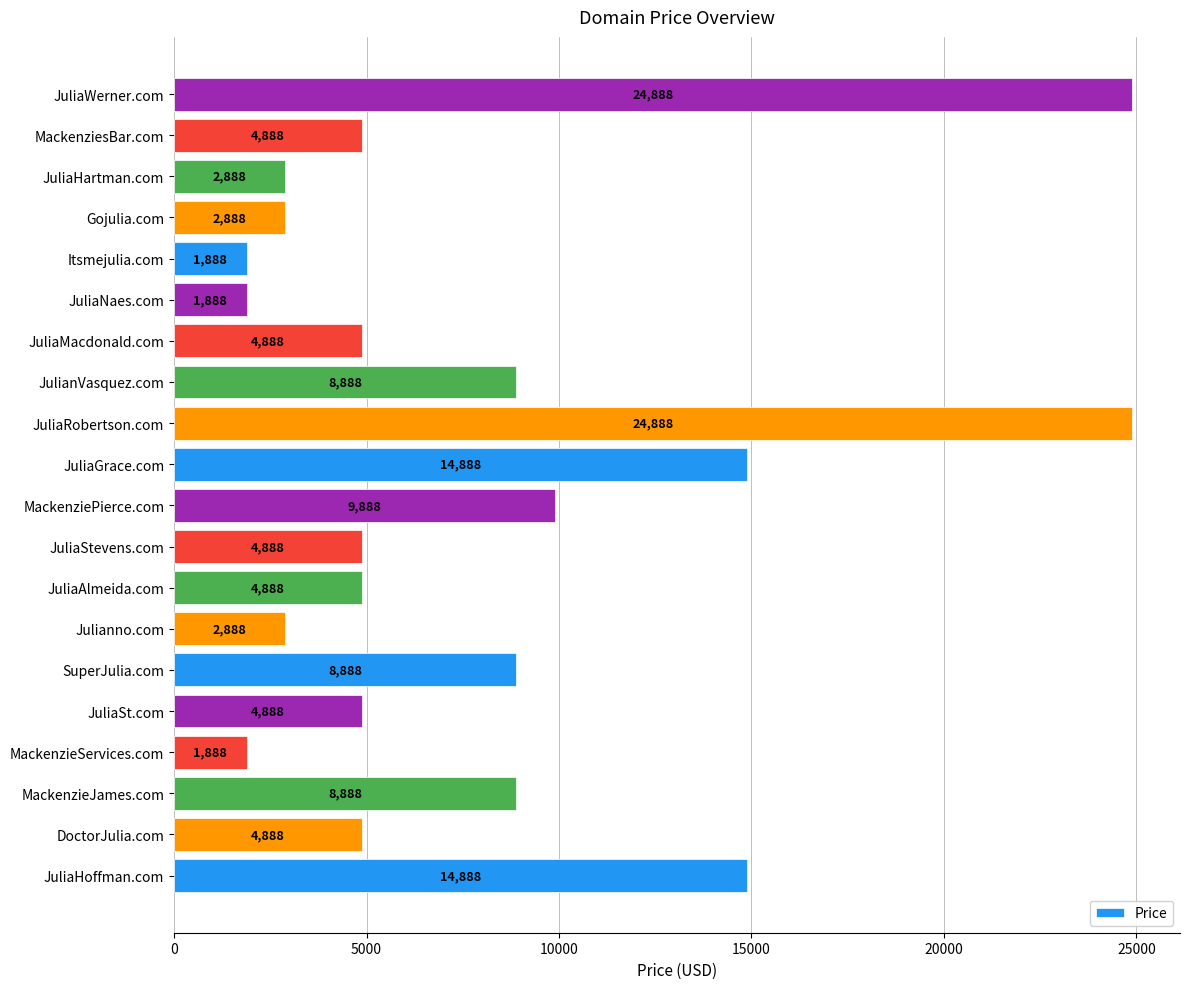

What is the greatest value displayed?

24888